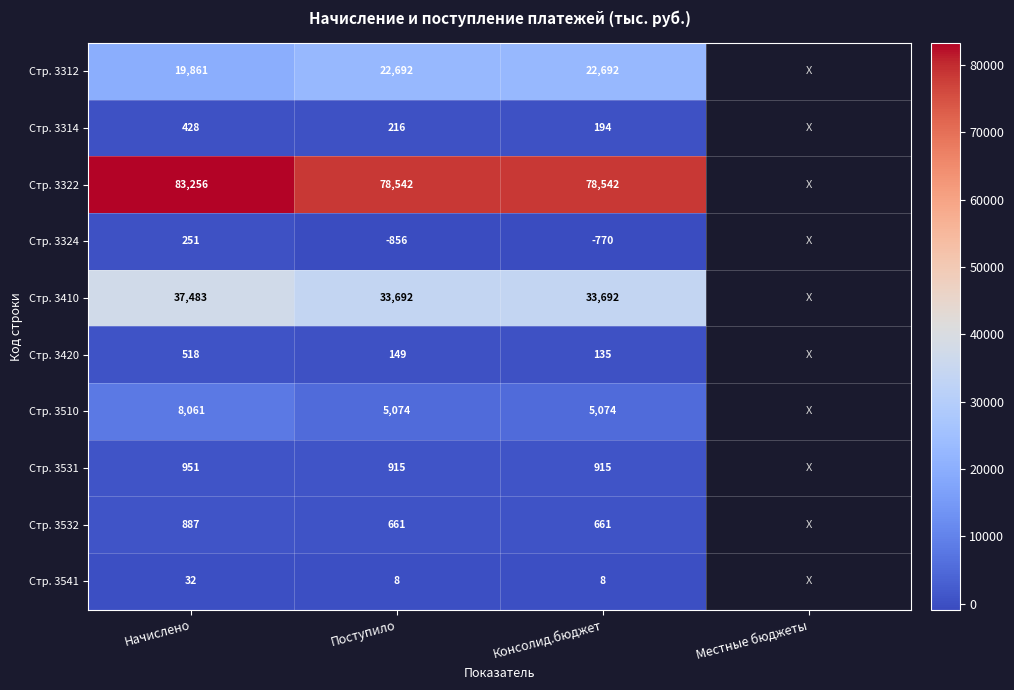

What is the difference between the highest and lowest values at Поступило?

79398